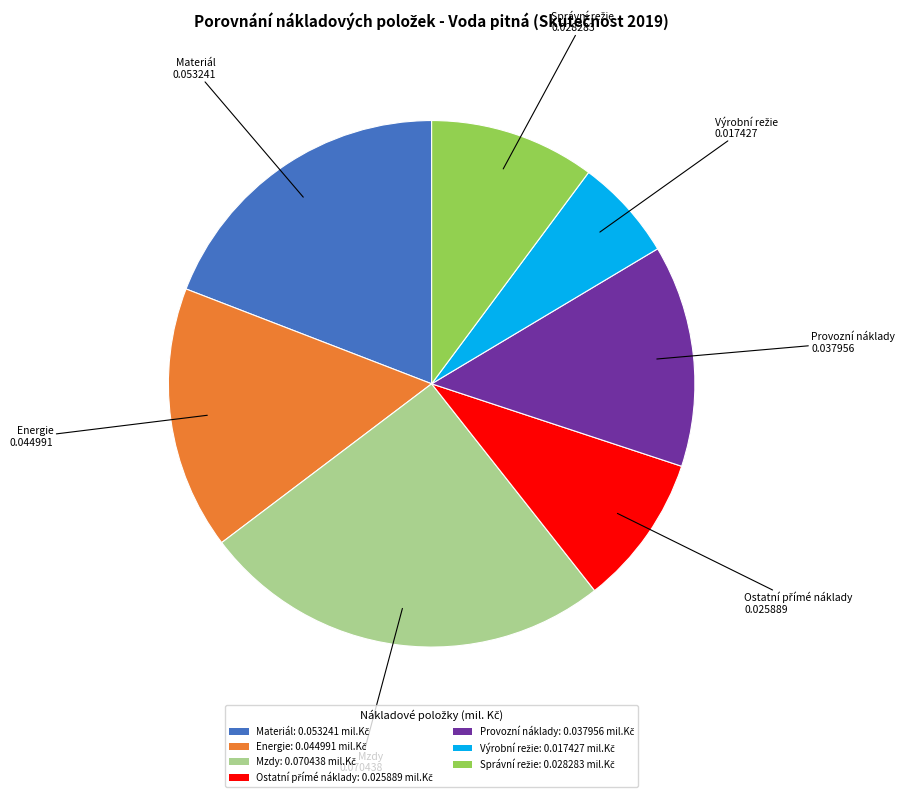

Does any single category account for the majority?

No